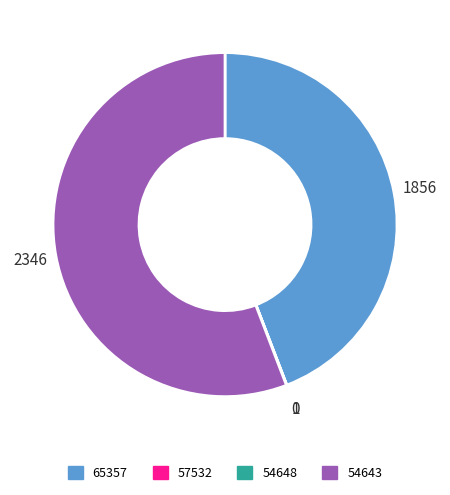

Which slice is the largest?

54643